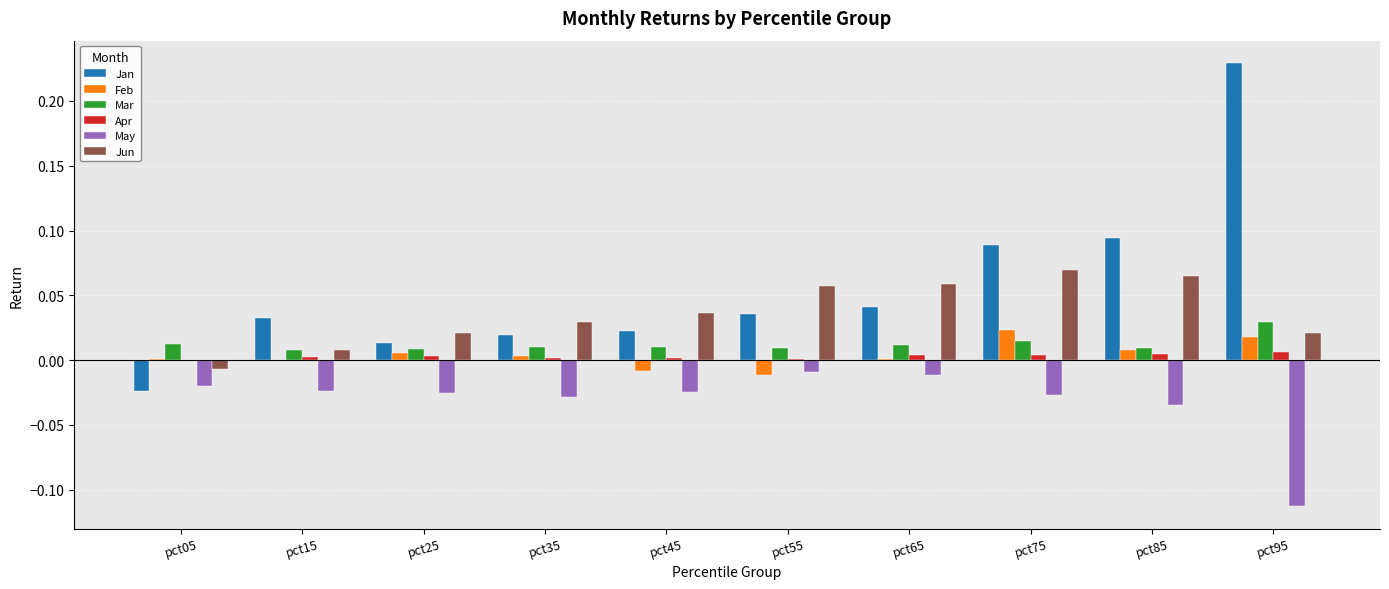

What is the sum of all Jan values?

0.6